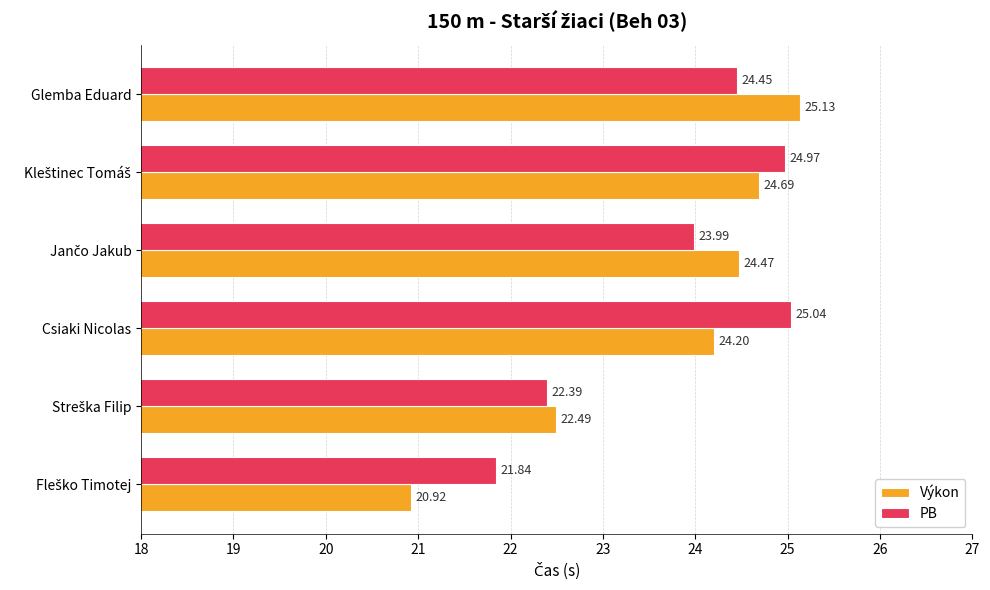

At how many categories does at least one series exceed 22?

5